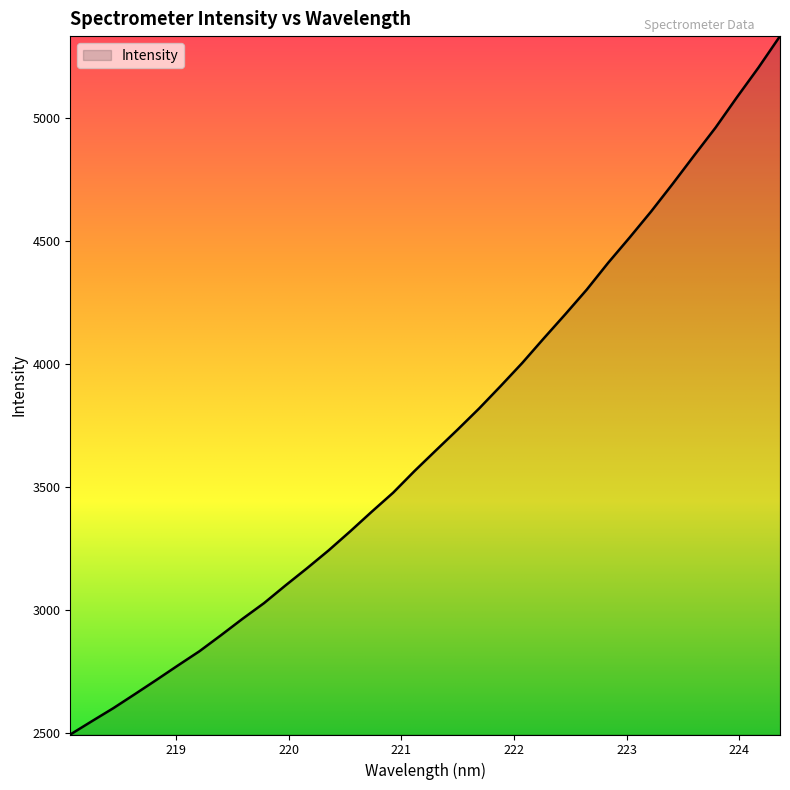

What is the smallest value displayed?

2494.3